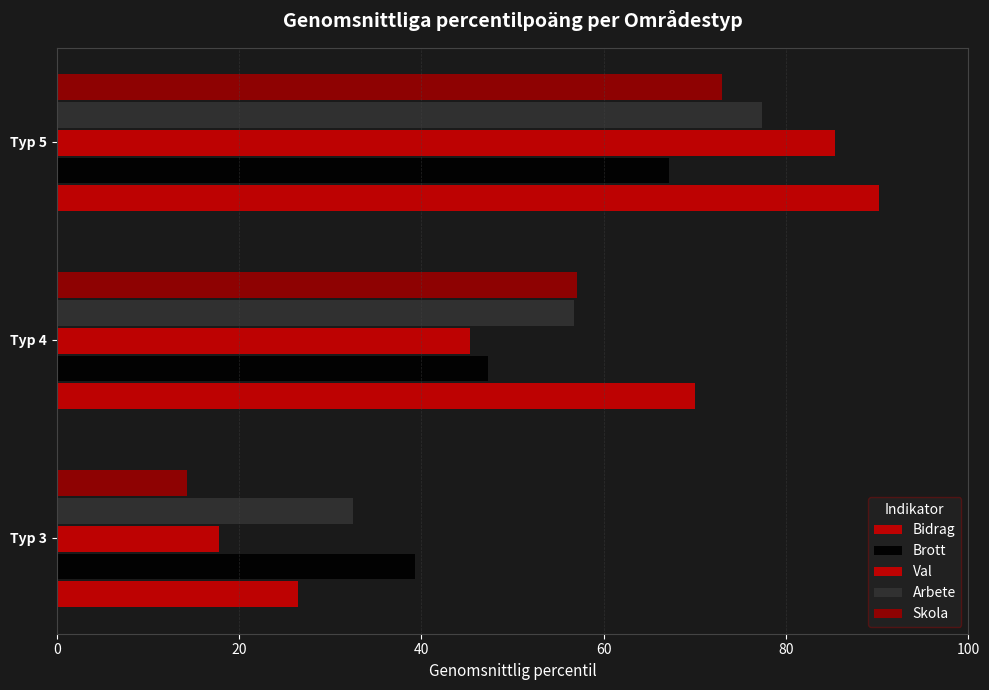

What is the difference between the maximum and minimum values in the Arbete series?

44.9